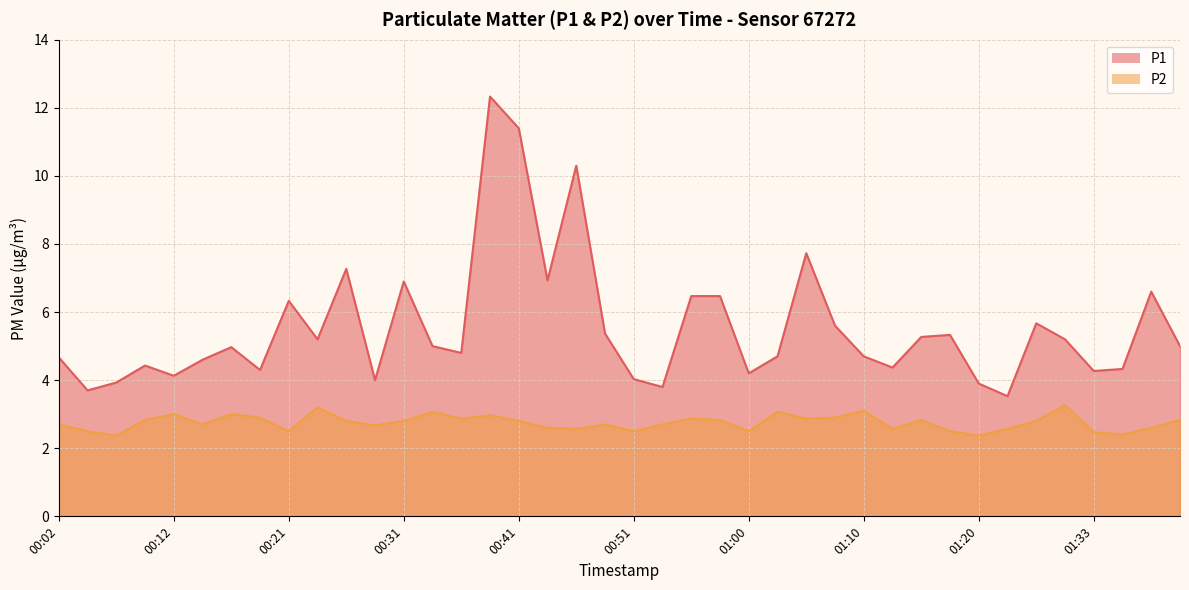

Reading left to right, list all the values displayed in this chart.

P1: 00:02=4.7	00:04=3.7	00:07=3.9	00:09=4.4	00:12=4.1	00:14=4.6	00:16=5.0	00:19=4.3	00:21=6.3	00:24=5.2	00:26=7.3	00:29=4.0	00:31=6.9	00:33=5.0	00:36=4.8	00:38=12.3	00:41=11.4	00:43=6.9	00:46=10.3	00:48=5.4	00:51=4.0	00:53=3.8	00:55=6.5	00:58=6.5	01:00=4.2	01:03=4.7	01:05=7.7	01:08=5.6	01:10=4.7	01:13=4.4	01:15=5.3	01:18=5.3	01:20=3.9	01:26=3.5	01:28=5.7	01:30=5.2	01:33=4.3	01:35=4.3	01:38=6.6	01:41=5.0
P2: 00:02=2.7	00:04=2.5	00:07=2.4	00:09=2.8	00:12=3.0	00:14=2.7	00:16=3.0	00:19=2.9	00:21=2.5	00:24=3.2	00:26=2.8	00:29=2.7	00:31=2.8	00:33=3.1	00:36=2.9	00:38=3.0	00:41=2.8	00:43=2.6	00:46=2.6	00:48=2.7	00:51=2.5	00:53=2.7	00:55=2.9	00:58=2.8	01:00=2.5	01:03=3.1	01:05=2.9	01:08=2.9	01:10=3.1	01:13=2.6	01:15=2.8	01:18=2.5	01:20=2.4	01:26=2.6	01:28=2.8	01:30=3.3	01:33=2.5	01:35=2.4	01:38=2.6	01:41=2.8